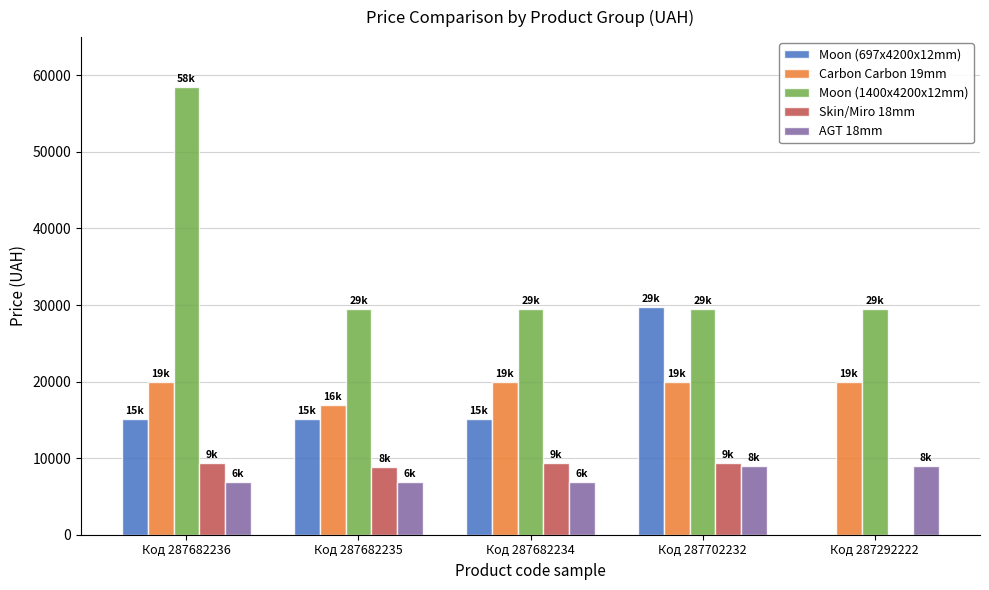

Which series changed the most between Код 287682235 and Код 287702232?

Moon (697x4200x12mm)